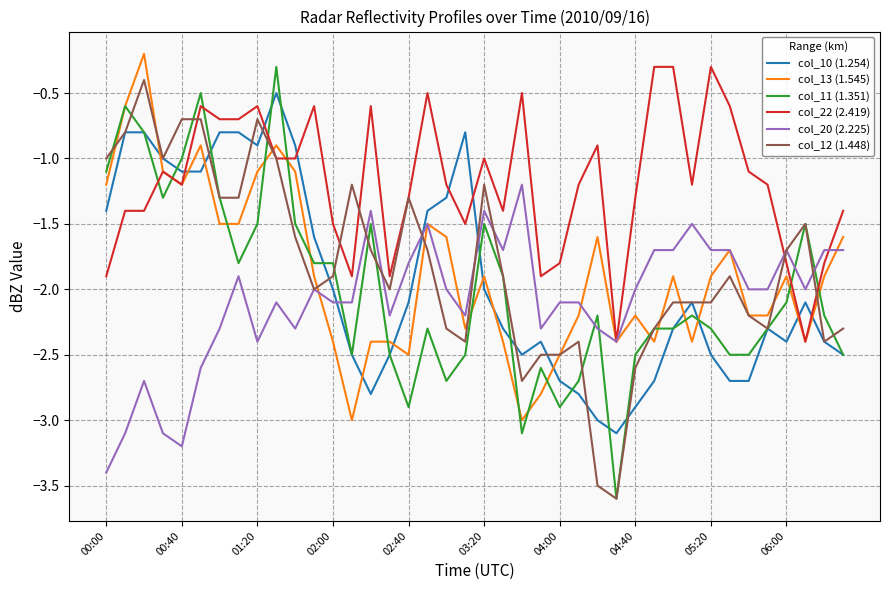

What is the average value of the col_20 (2.225) series?

-2.1